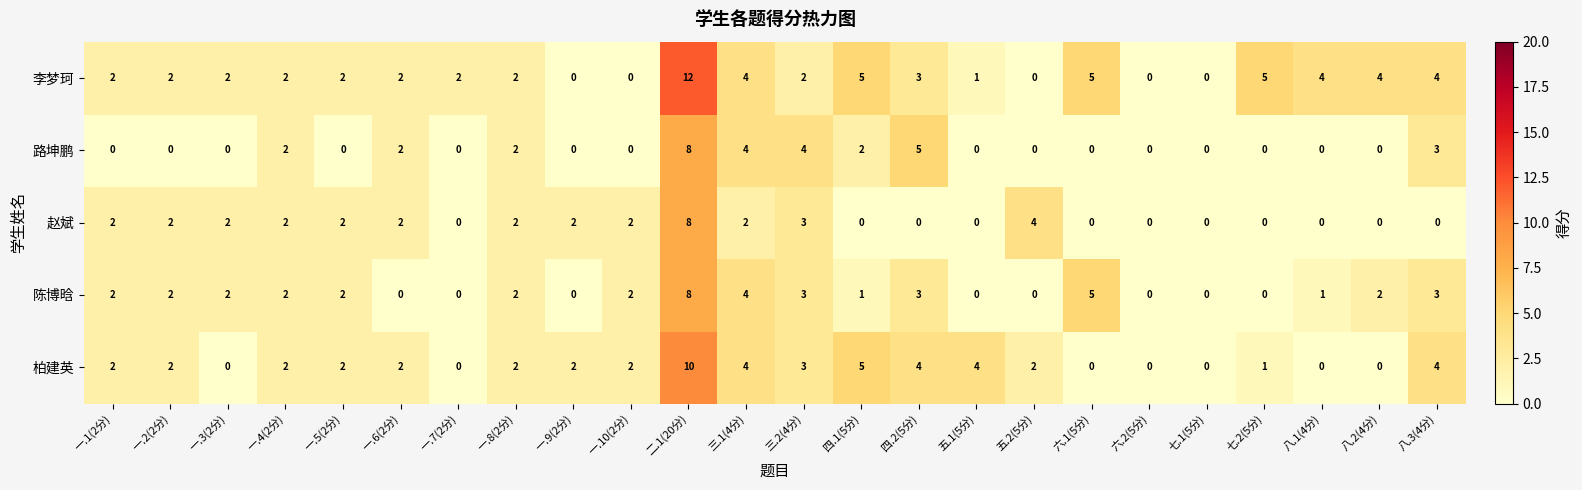

The value of 柏建英 at 五.2(5分) is 2. True or false?

True